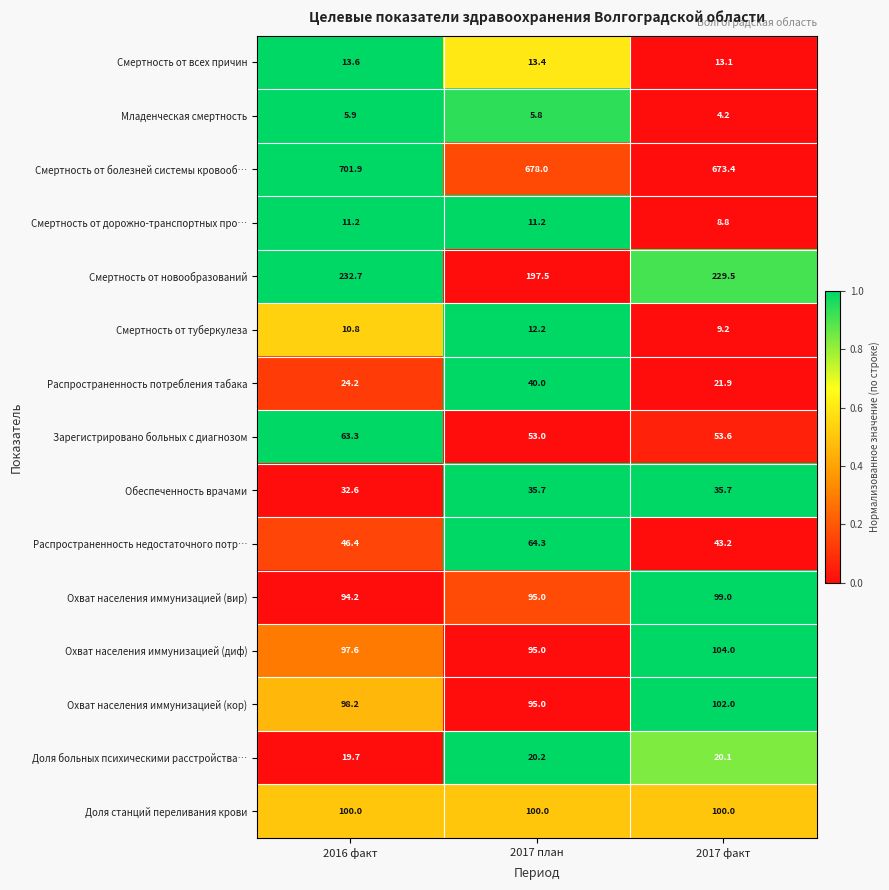

What is the average value of the Младенческая смертность series?

5.3